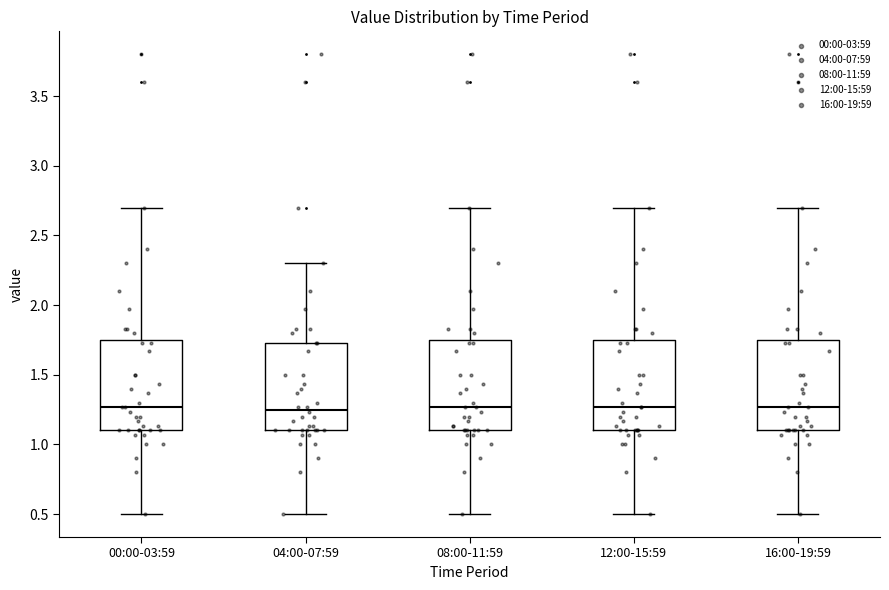

Reading left to right, transcribe this box plot: for each box, give where its median line is, the range the box spans, and where its two whiskers end, as read against the y-axis. The values are not printed on the chart, so give them approximately, as read against the axis.

00:00-03:59: median 1.25, box 1.10 to 1.75, whiskers 0.50 to 2.70
04:00-07:59: median 1.25, box 1.10 to 1.75, whiskers 0.50 to 2.30
08:00-11:59: median 1.25, box 1.10 to 1.75, whiskers 0.50 to 2.70
12:00-15:59: median 1.25, box 1.10 to 1.75, whiskers 0.50 to 2.70
16:00-19:59: median 1.25, box 1.10 to 1.75, whiskers 0.50 to 2.70